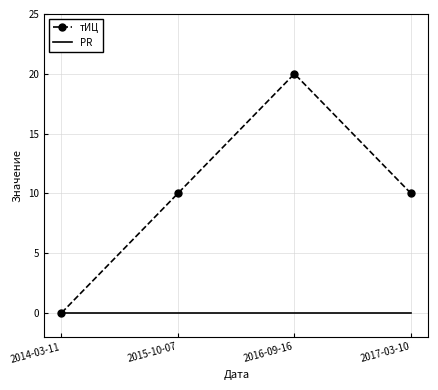

List the series in order of their peak value, highest first.

тИЦ, PR